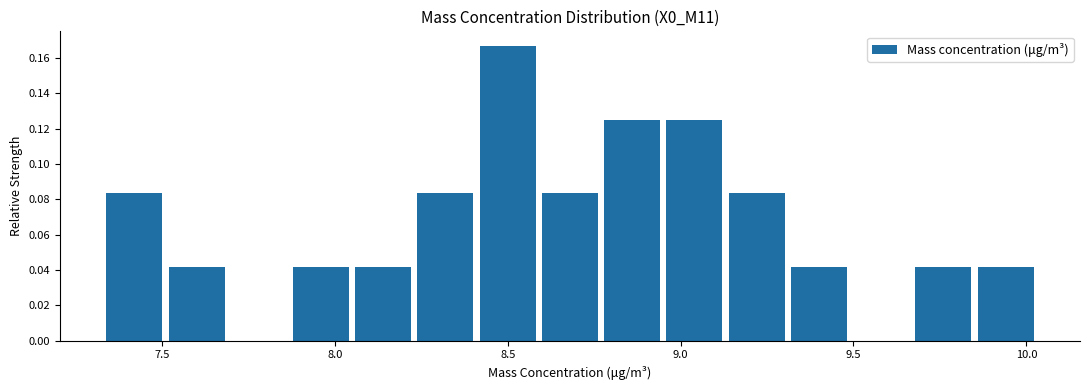

Around what value on the x-axis is the tallest bar? Give the approximate position of its centre, as read against the axis.

8.50